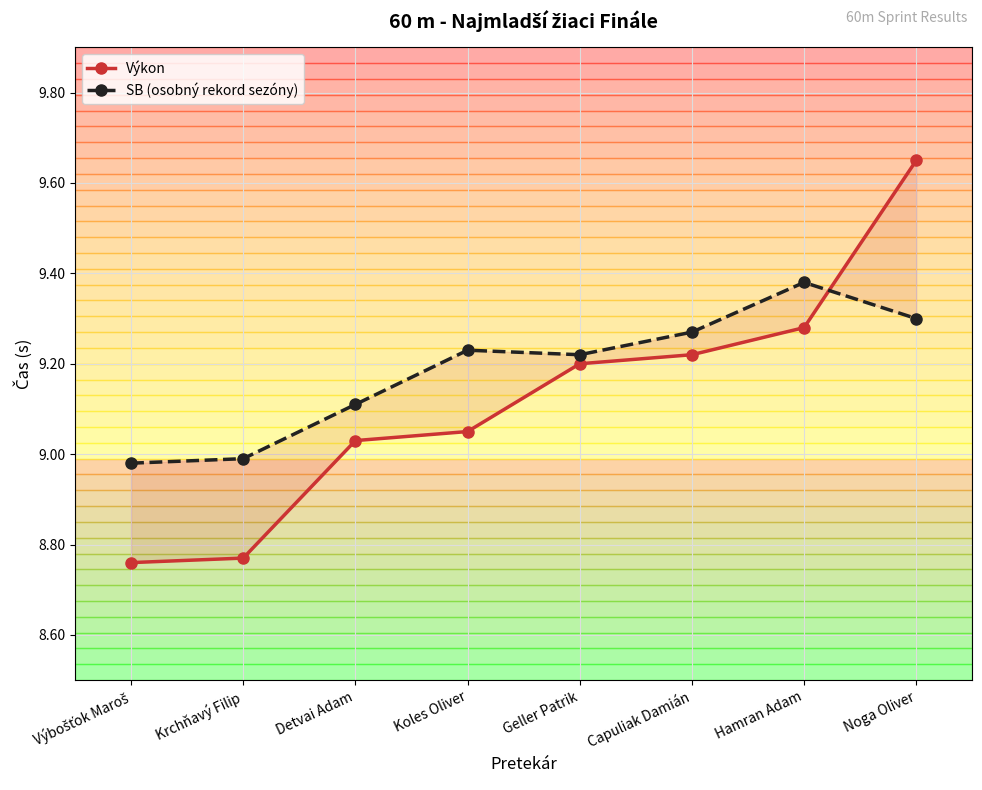

How many values in the Výkon series are below 9?

2